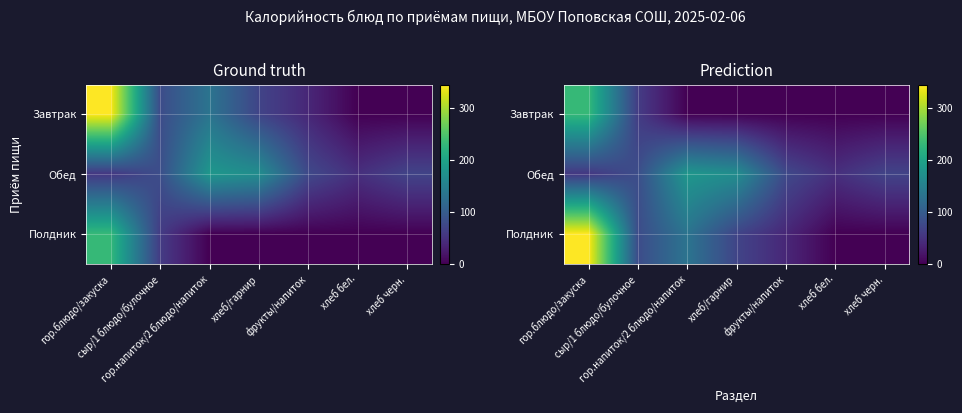

What is the difference between the maximum and minimum values in the Обед series?

135.3